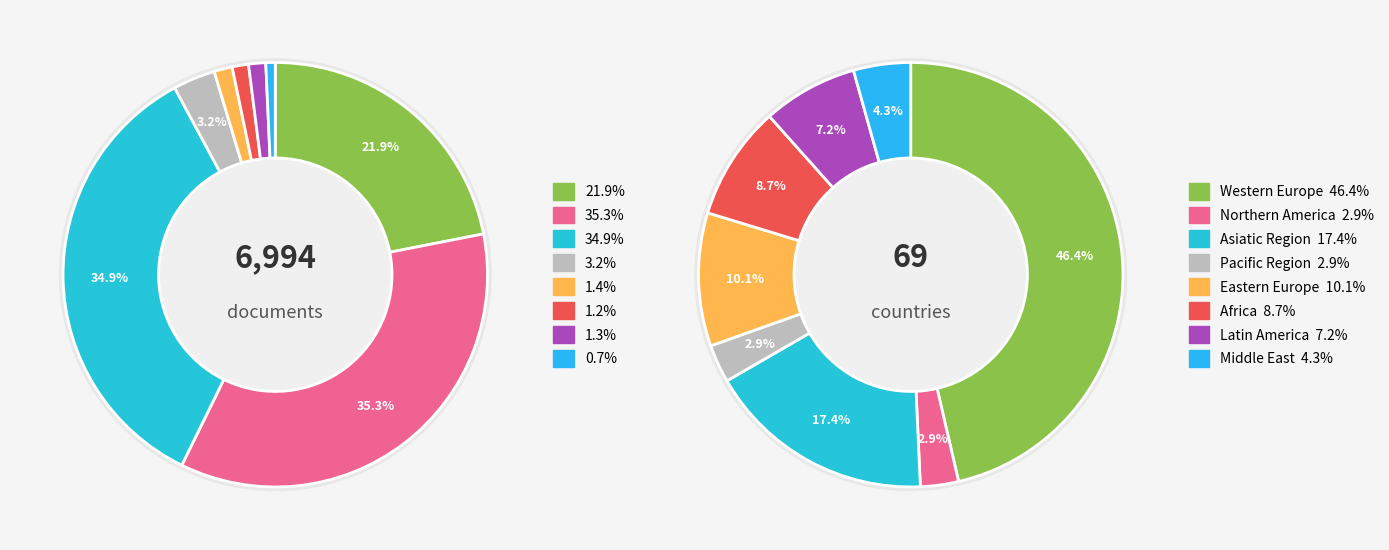

Which category has the biggest portion of the pie?

Western Europe